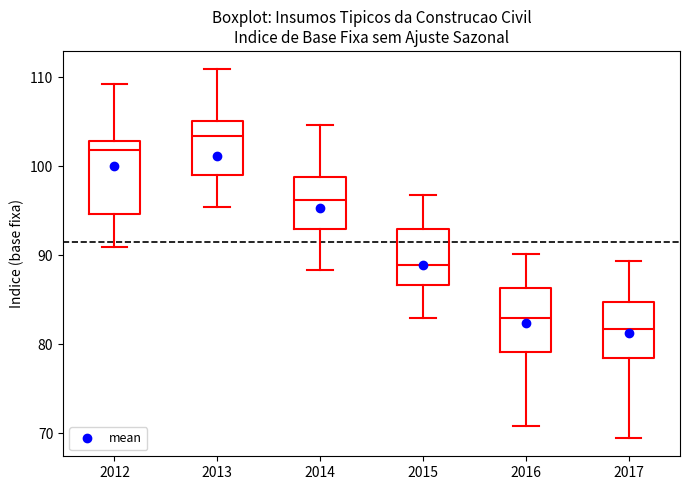

Comparing the boxes themselves (not the whiskers), which one is the tallest?

2012